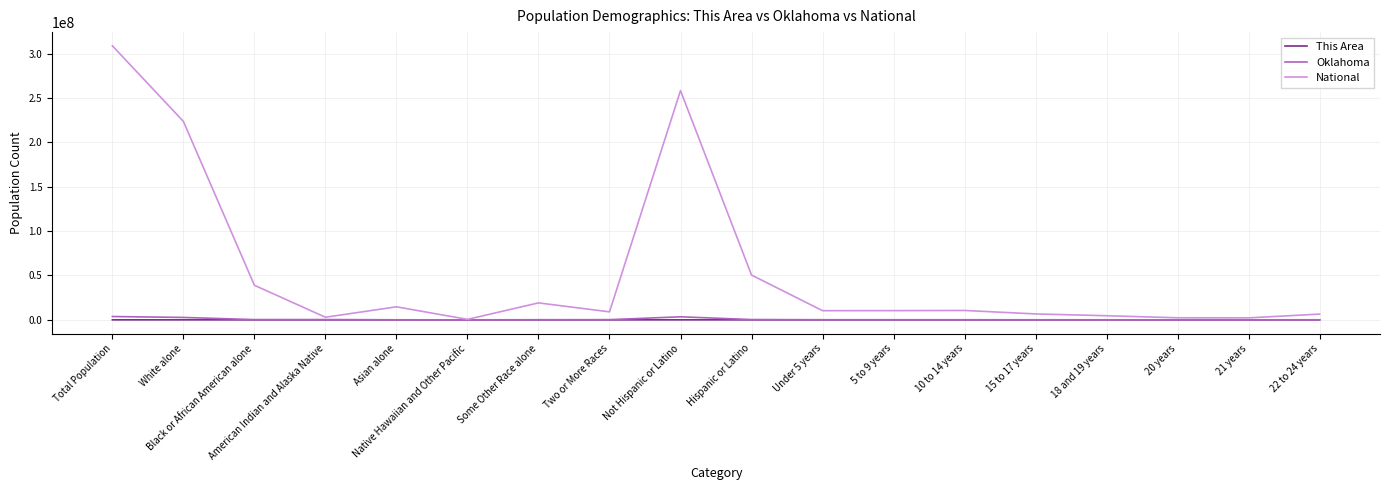

At which label is National closest to 154642775?

White alone